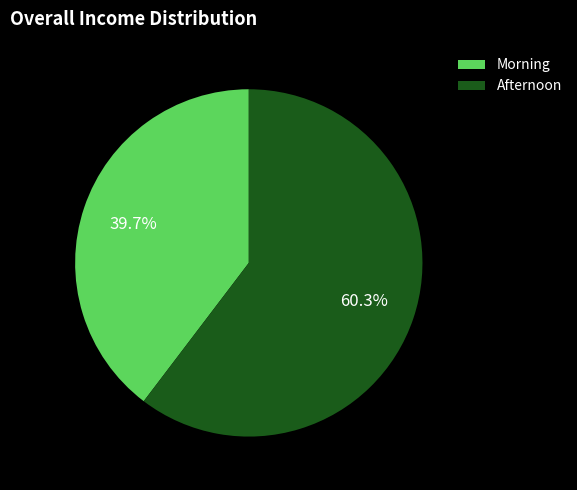

Which category has the smallest portion of the pie?

Morning